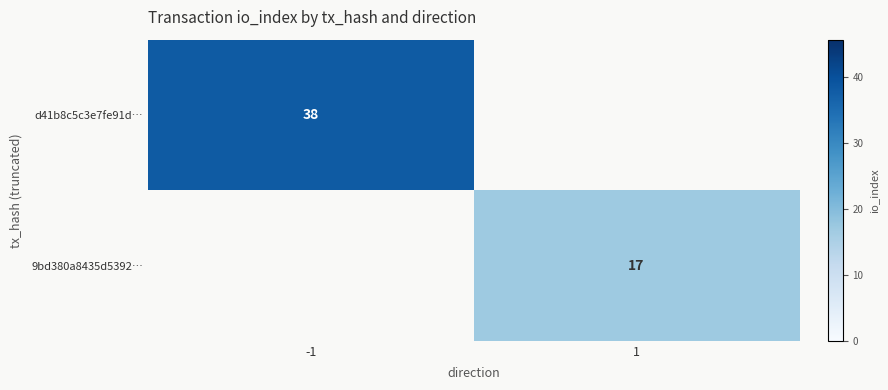

The value of 9bd380a8435d5392… at 1 is 17. True or false?

True